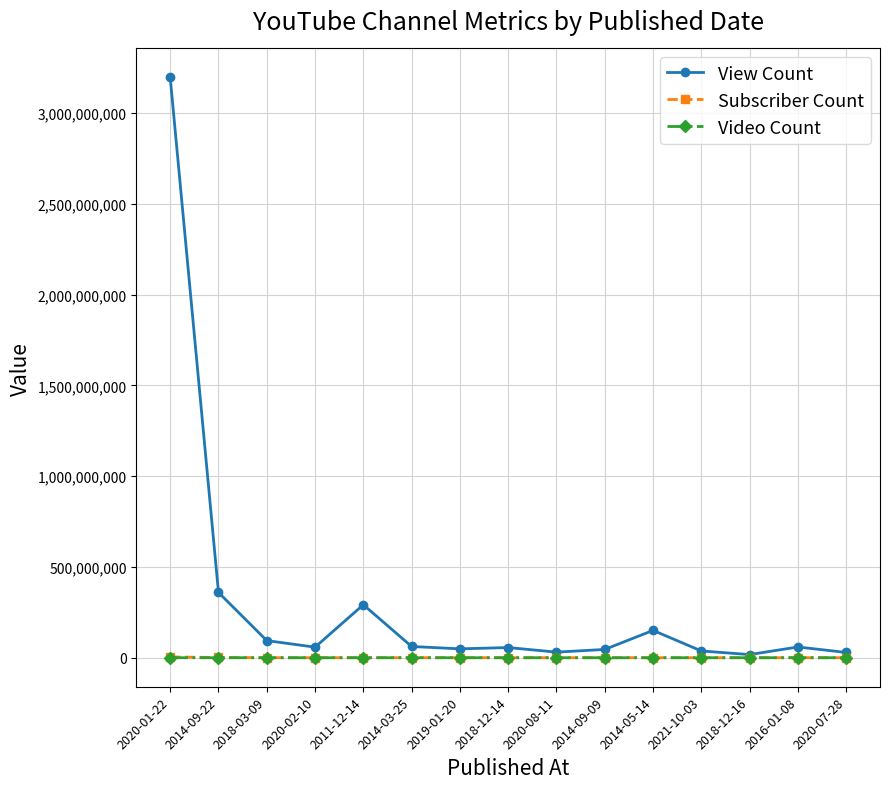

At which label does Subscriber Count first exceed 135000?

2020-01-22